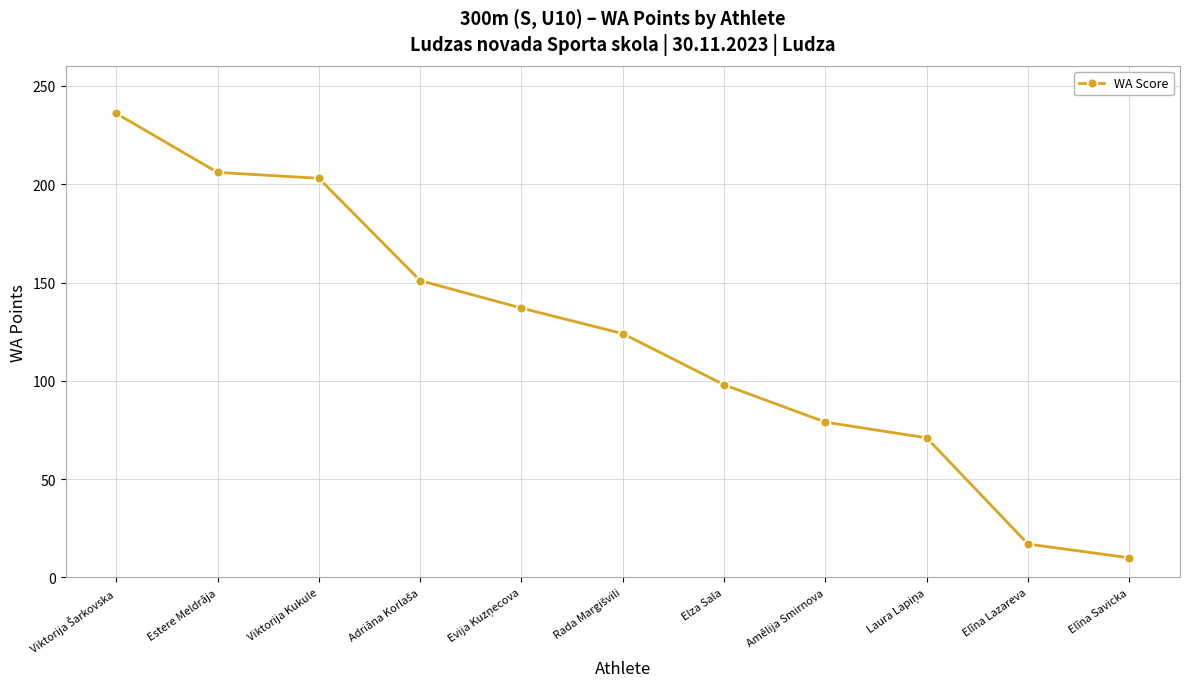

Is it true that the value at Estere Meldrāja is 86?

False